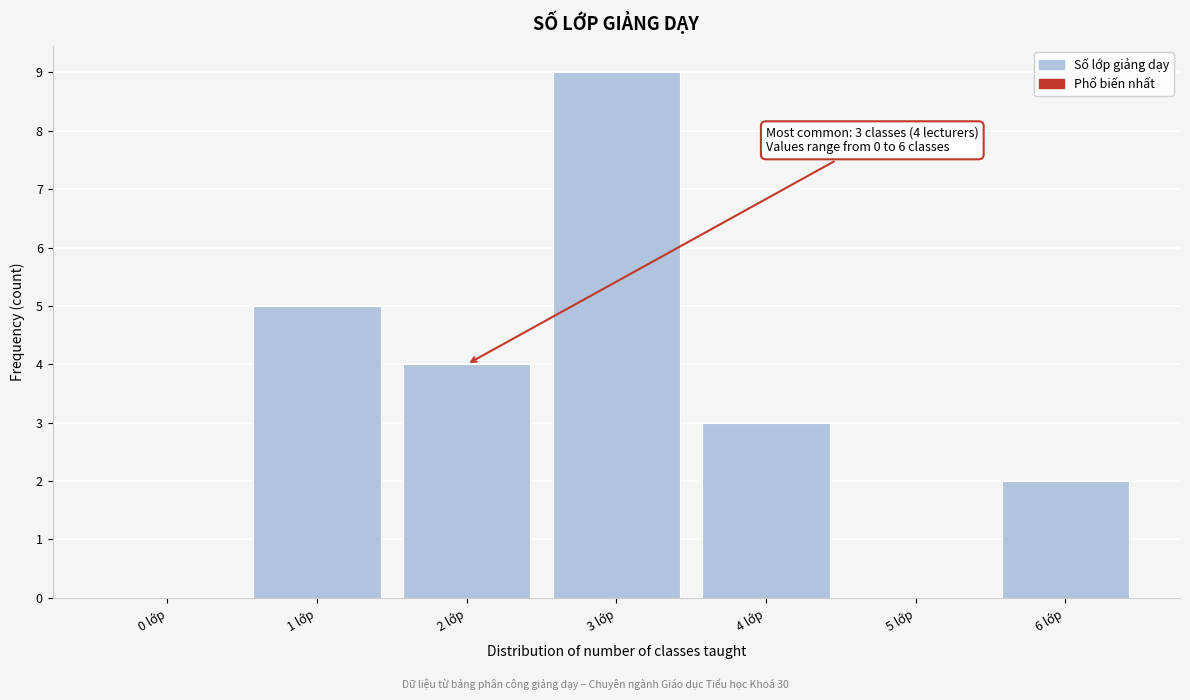

Reading left to right, list all the values displayed in this chart.

0 lớp=0	1 lớp=5	2 lớp=4	3 lớp=9	4 lớp=3	5 lớp=0	6 lớp=2